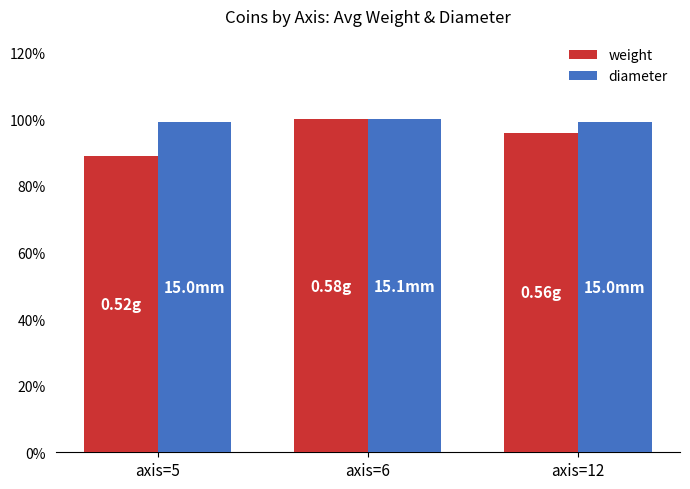

Is the value of diameter at axis=5 greater than the value of weight at axis=5?

Yes